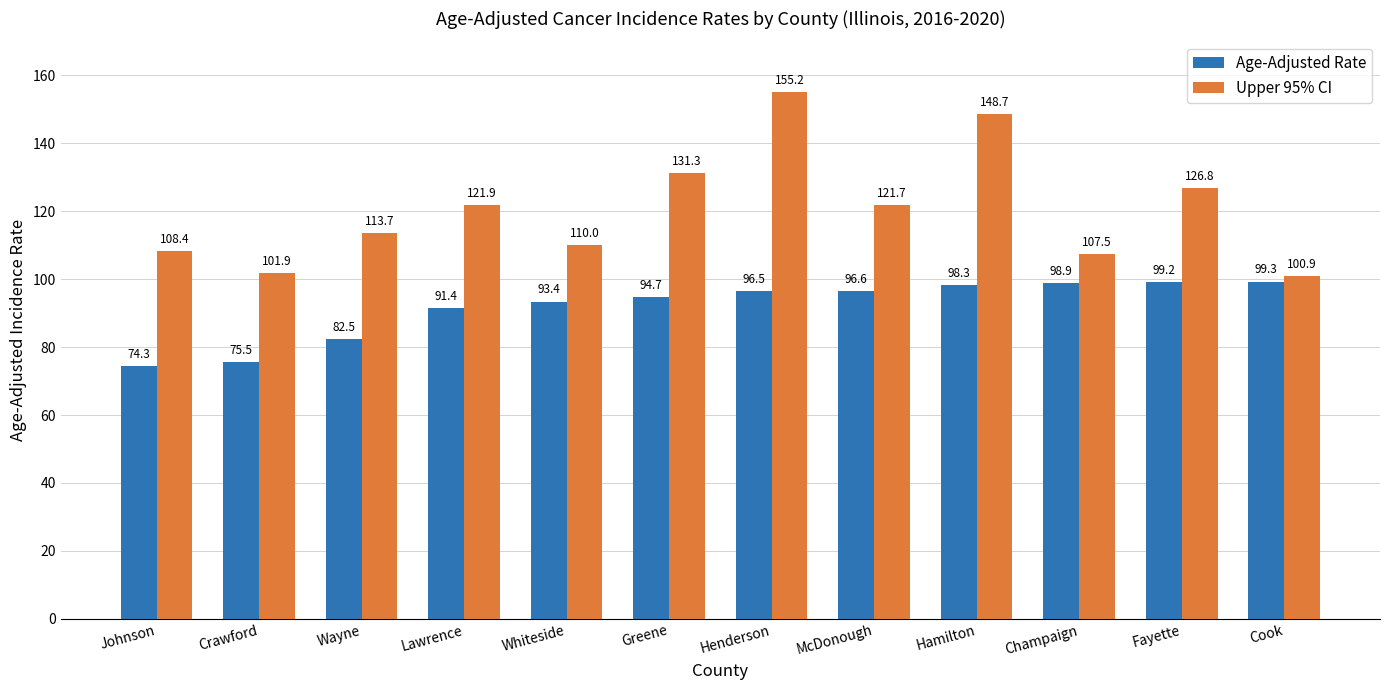

What is the sum of all Age-Adjusted Rate values?

1100.6